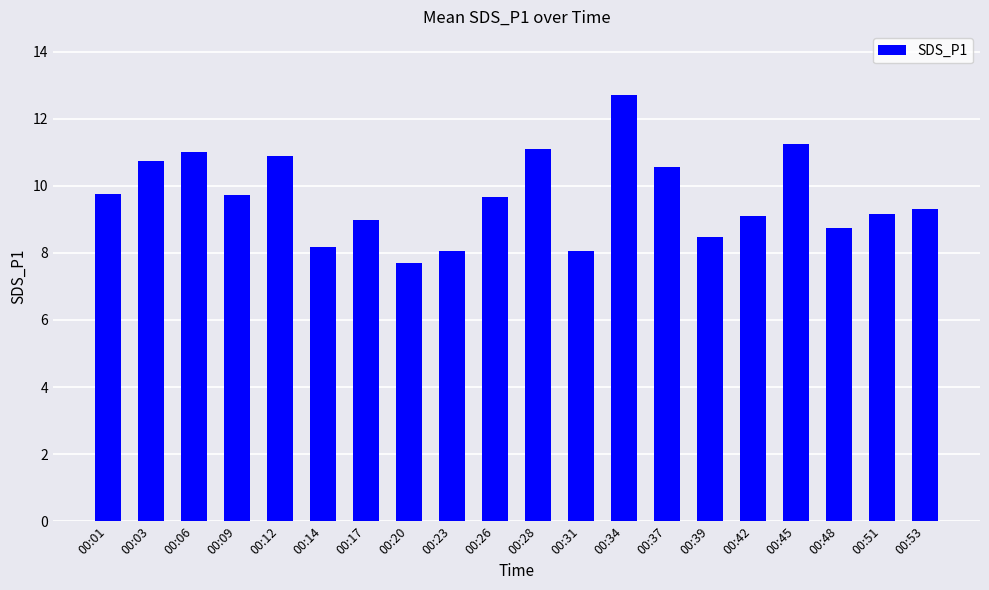

What is the approximate value at 00:23?

8.1